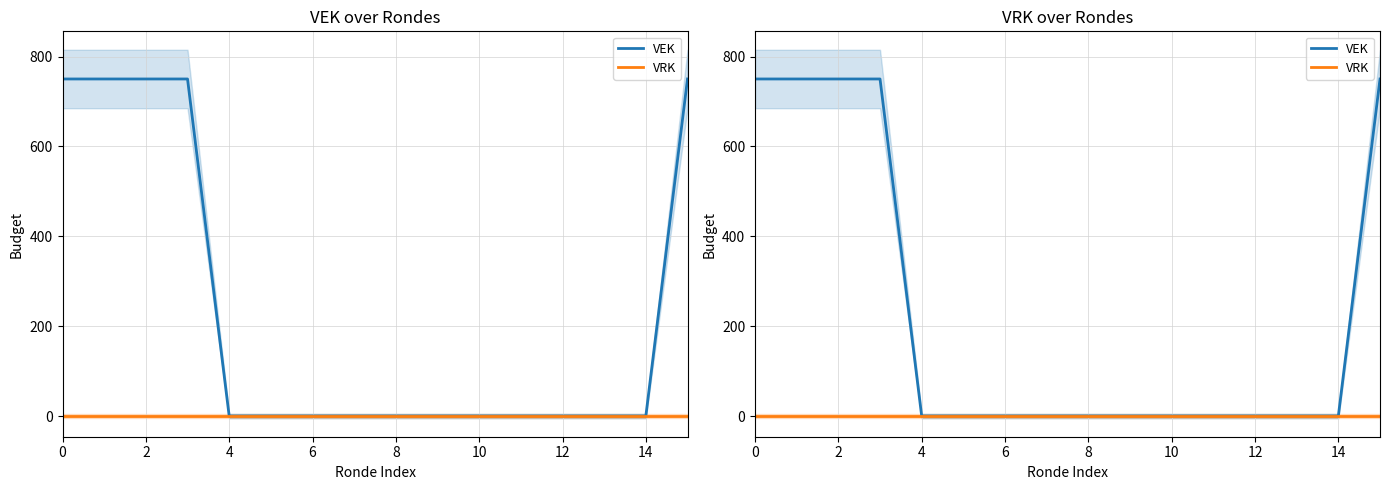

Which series has the largest total across all categories?

VEK